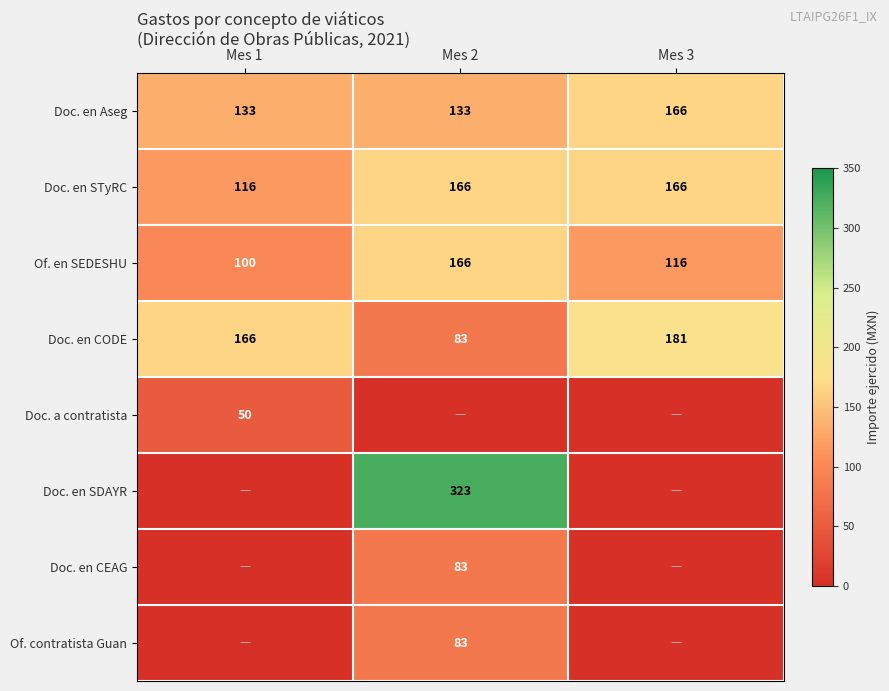

List the labels in order of Of. en SEDESHU value, smallest first.

Mes 1, Mes 3, Mes 2